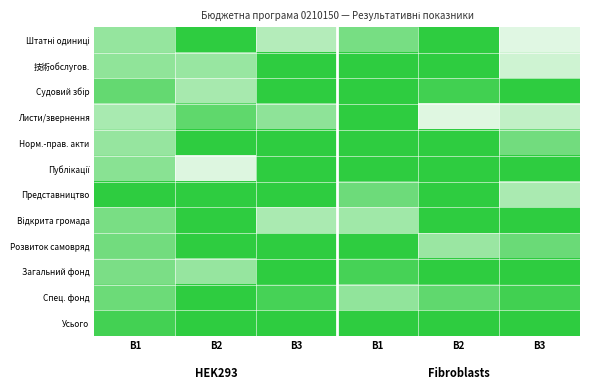

List the series in order of their peak value, lowest first.

Усього, Спец. фонд, Норм.-прав. акти, Загальний фонд, Розвиток самовряд, Судовий збір, Відкрита громада, Представництво, 技術обслугов., Публікації, Листи/звернення, Штатні одиниці